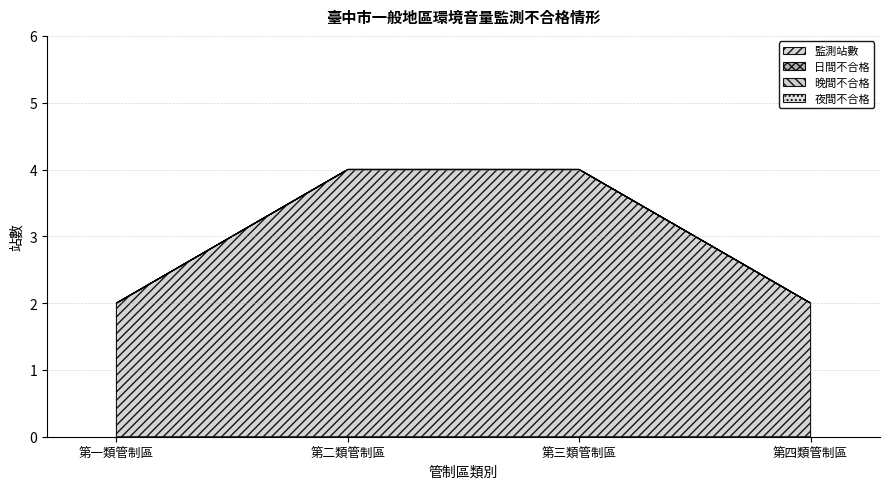

Which series has the largest total across all categories?

監測站數